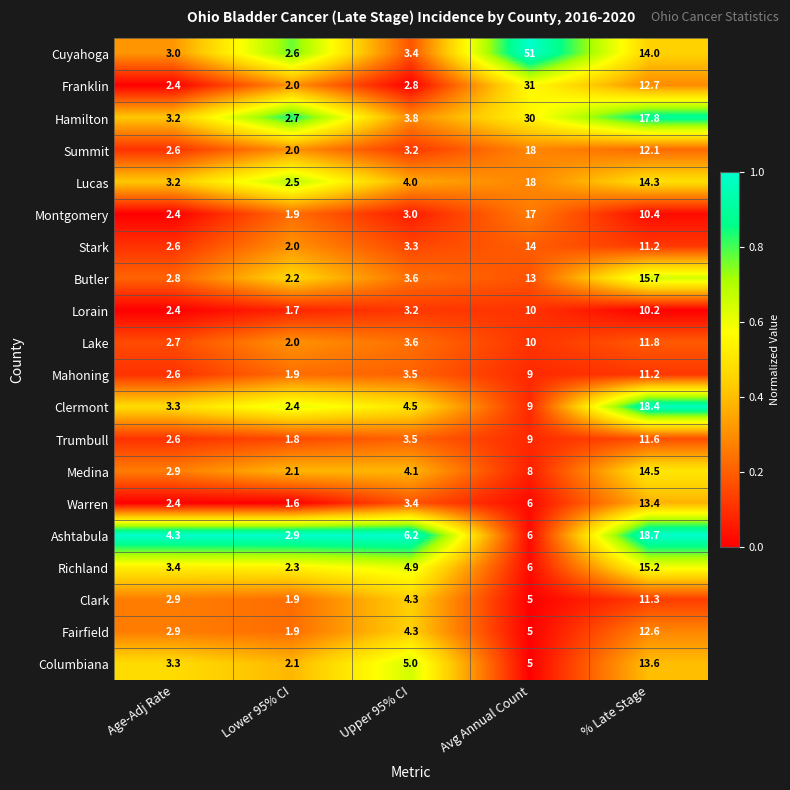

The value of Warren at Upper 95% CI is 3.4. True or false?

True